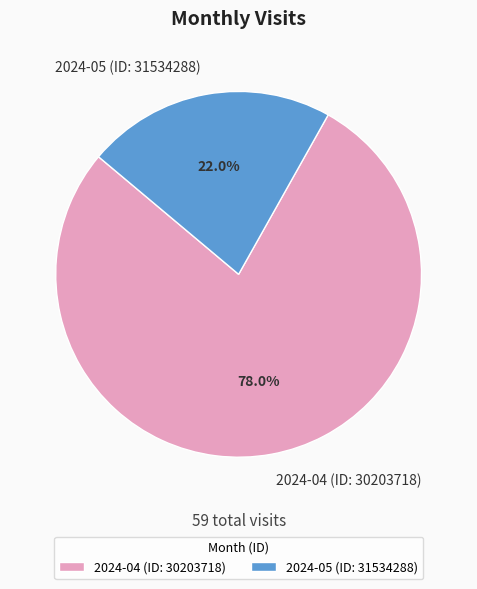

Does 2024-04 (ID: 30203718) account for over 50% of the chart?

Yes